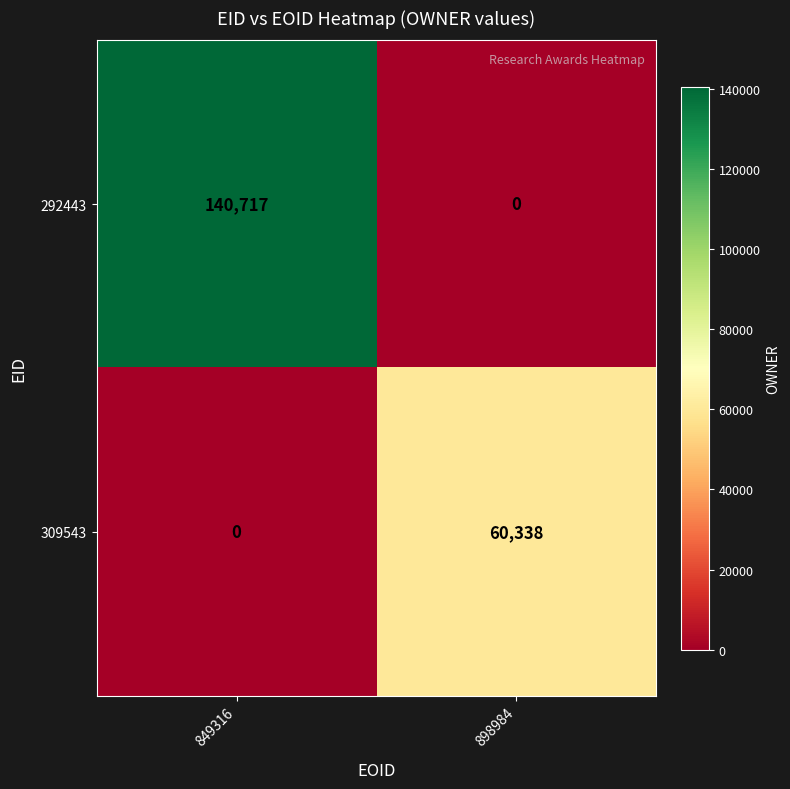

What is the maximum value shown in the chart?

140717